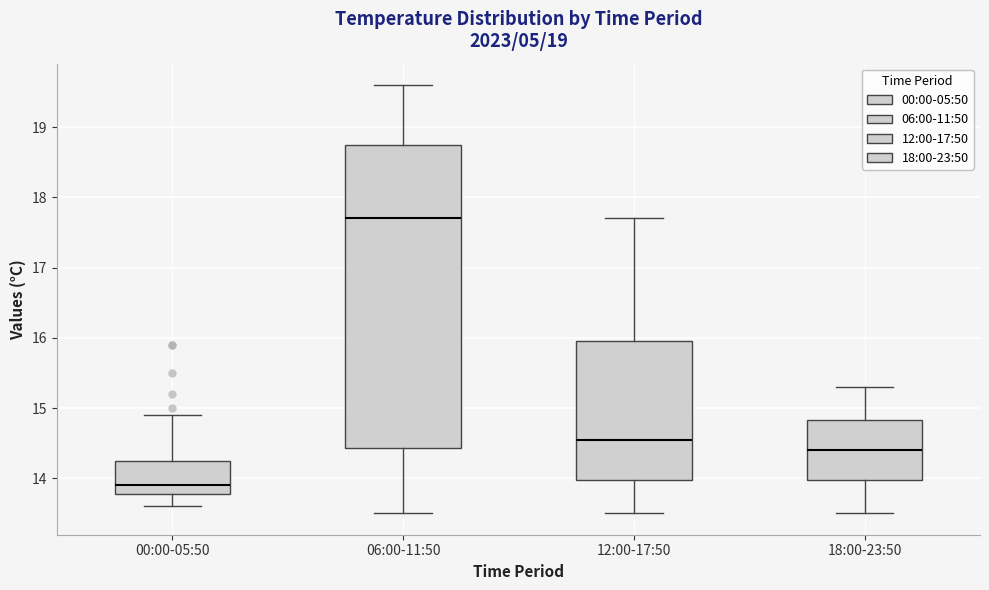

Which box has the highest median line?

06:00-11:50